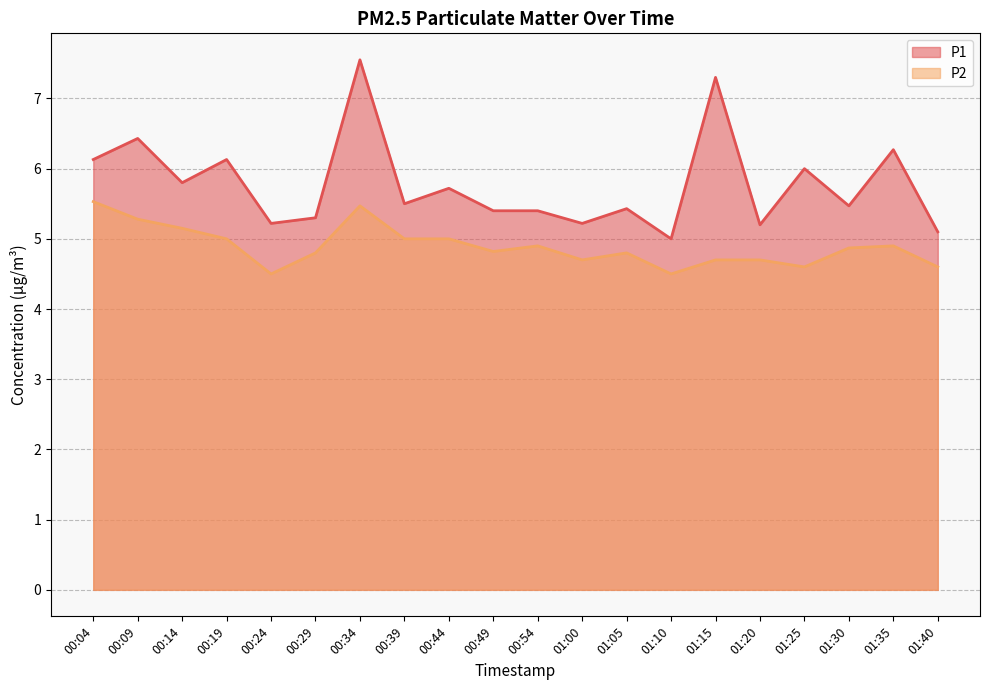

Reading right to left, extract all data points from this chart.

P1: 01:40=5.1	01:35=6.3	01:30=5.5	01:25=6.0	01:20=5.2	01:15=7.3	01:10=5.0	01:05=5.4	01:00=5.2	00:54=5.4	00:49=5.4	00:44=5.7	00:39=5.5	00:34=7.5	00:29=5.3	00:24=5.2	00:19=6.1	00:14=5.8	00:09=6.4	00:04=6.1
P2: 01:40=4.6	01:35=4.9	01:30=4.9	01:25=4.6	01:20=4.7	01:15=4.7	01:10=4.5	01:05=4.8	01:00=4.7	00:54=4.9	00:49=4.8	00:44=5.0	00:39=5.0	00:34=5.5	00:29=4.8	00:24=4.5	00:19=5.0	00:14=5.2	00:09=5.3	00:04=5.5